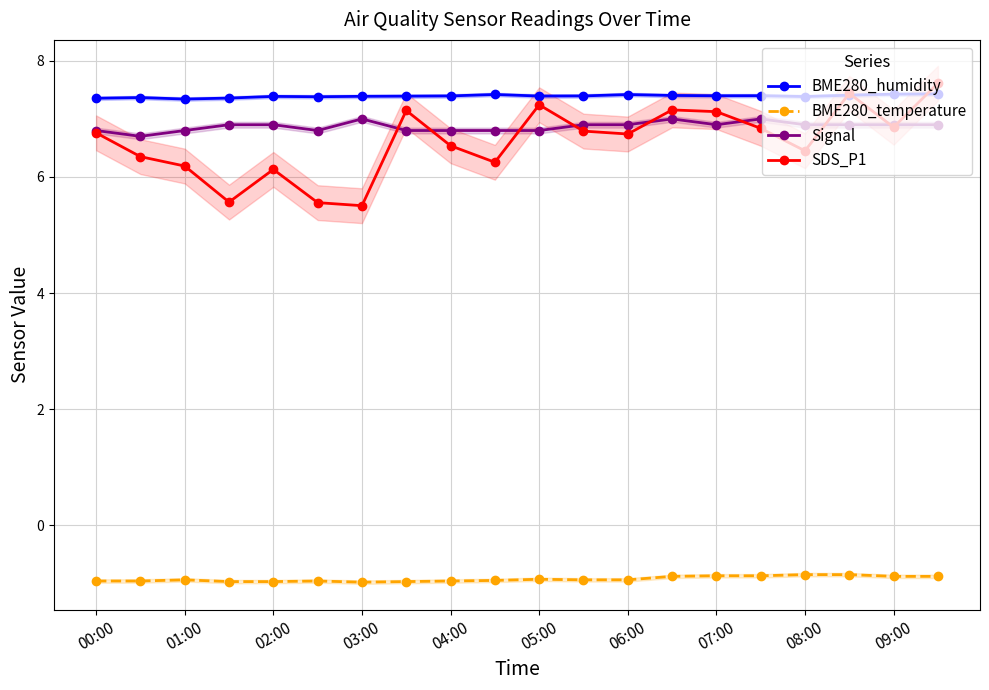

True or false: SDS_P1 has more than 1 interior local peaks.

True